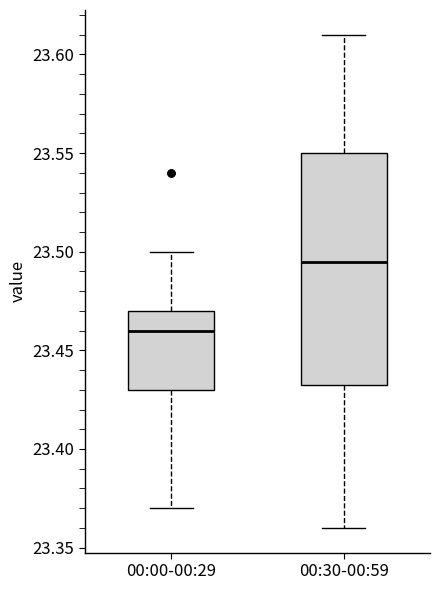

Reading left to right, read every box against the y-axis: the position of its median line, the range the box covers, and the ends of its whiskers. The values are not printed on the chart, so give them approximately, as read against the axis.

00:00-00:29: median 23.460, box 23.430 to 23.470, whiskers 23.370 to 23.500
00:30-00:59: median 23.495, box 23.435 to 23.550, whiskers 23.360 to 23.610